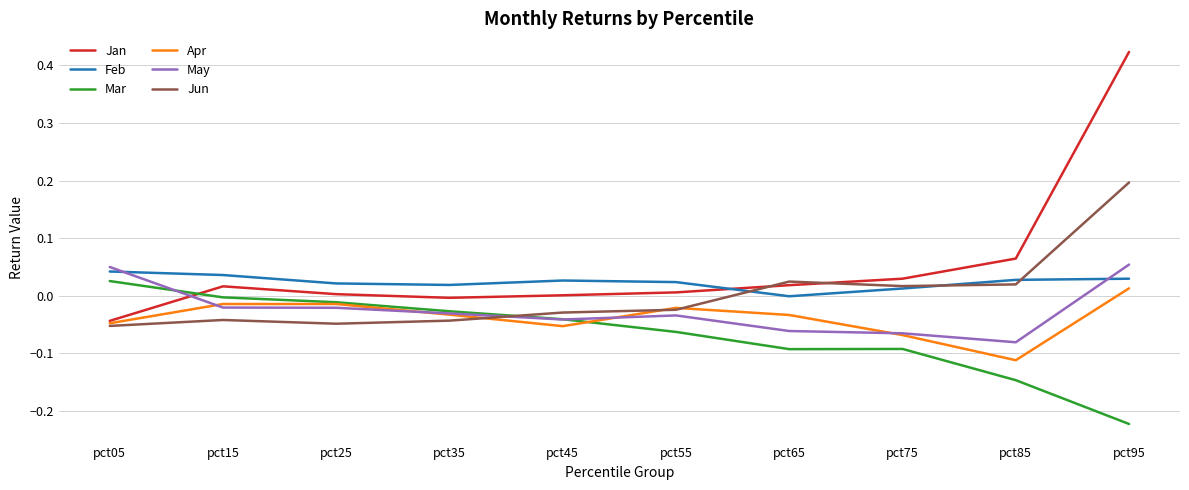

At which label does Apr reach its peak?

pct95